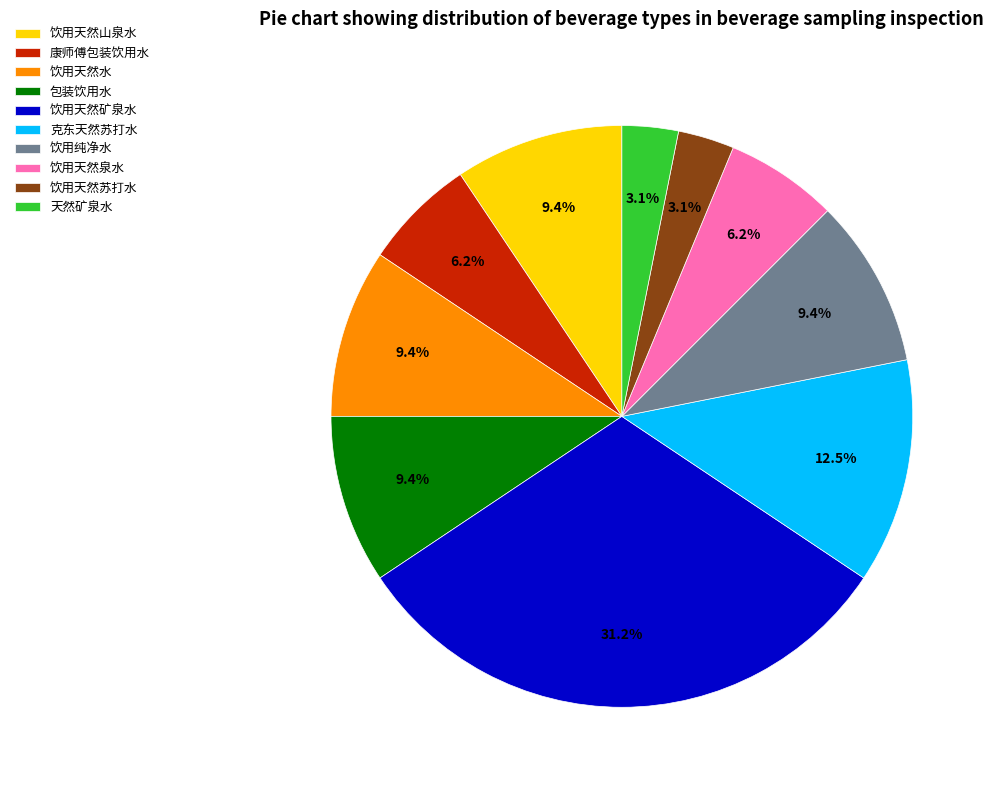

Is 饮用天然水 the majority of the pie?

No